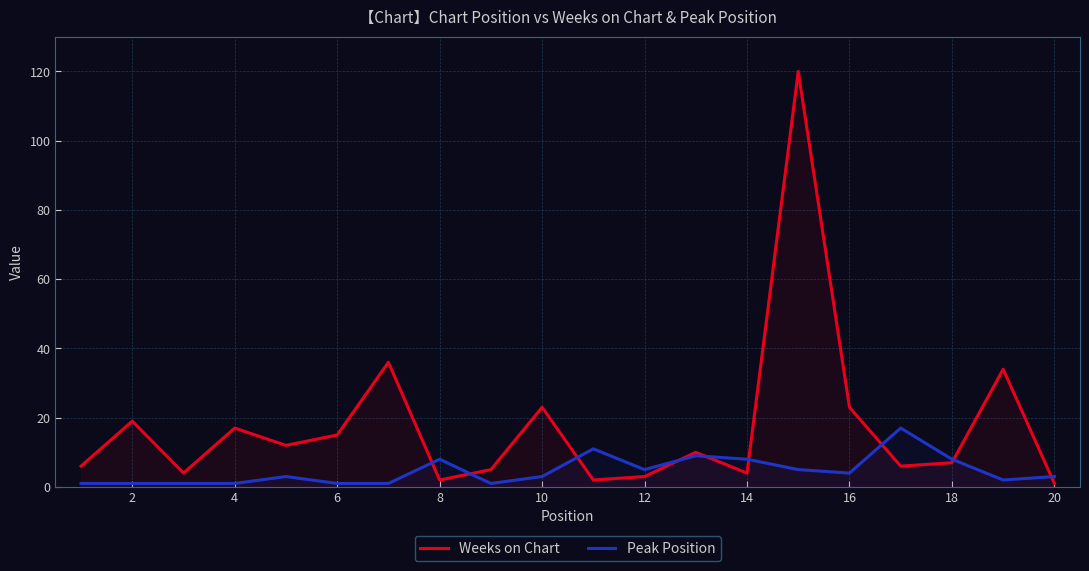

How many values in the Weeks on Chart series are below 10?

10